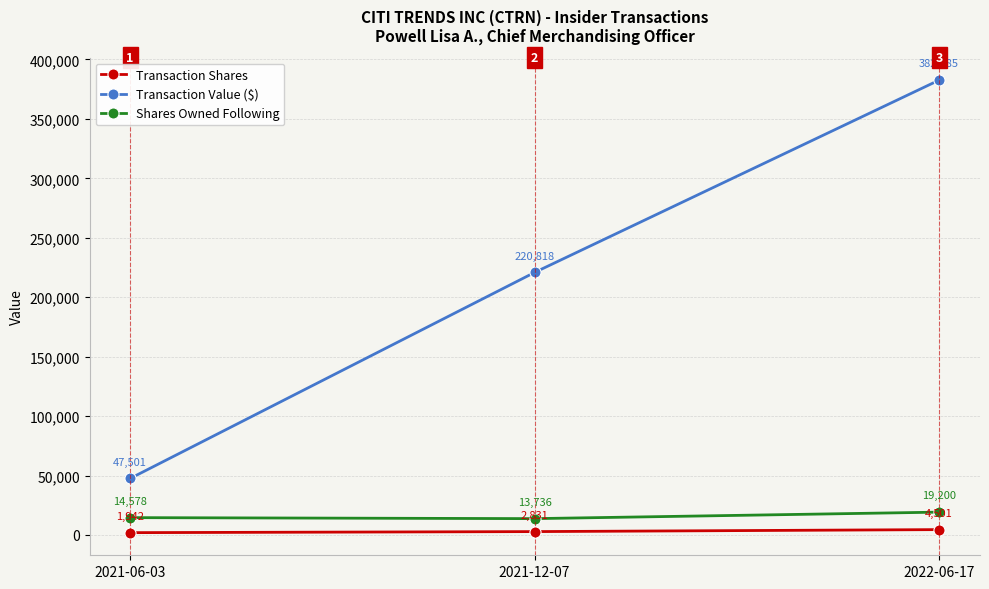

What is the greatest value displayed?

382585